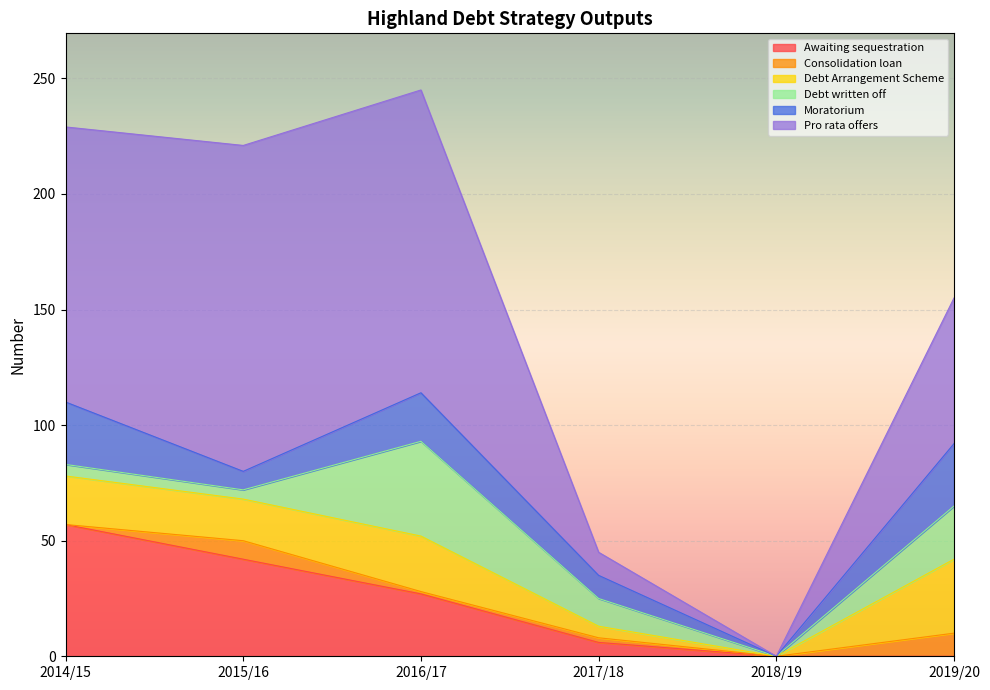

The Debt Arrangement Scheme series shows 32 at 2019/20. True or false?

True